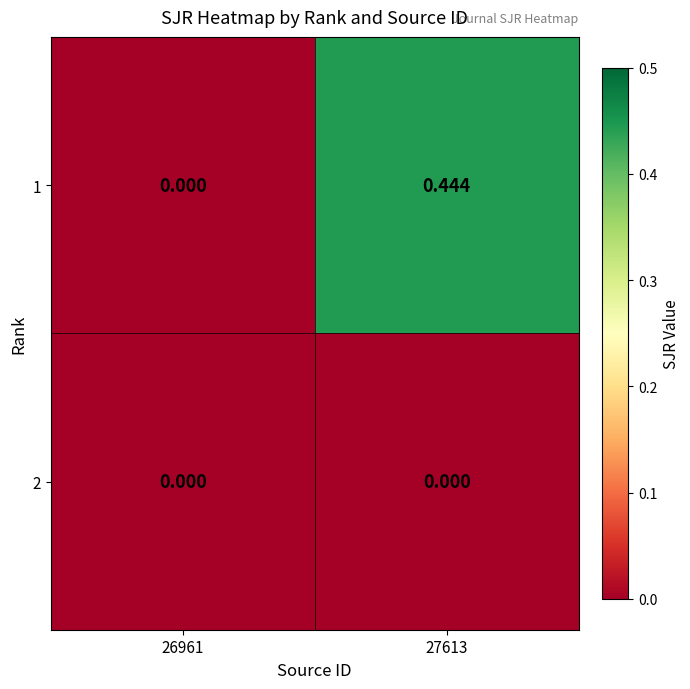

Which has a higher value, 27613 or 26961?

27613